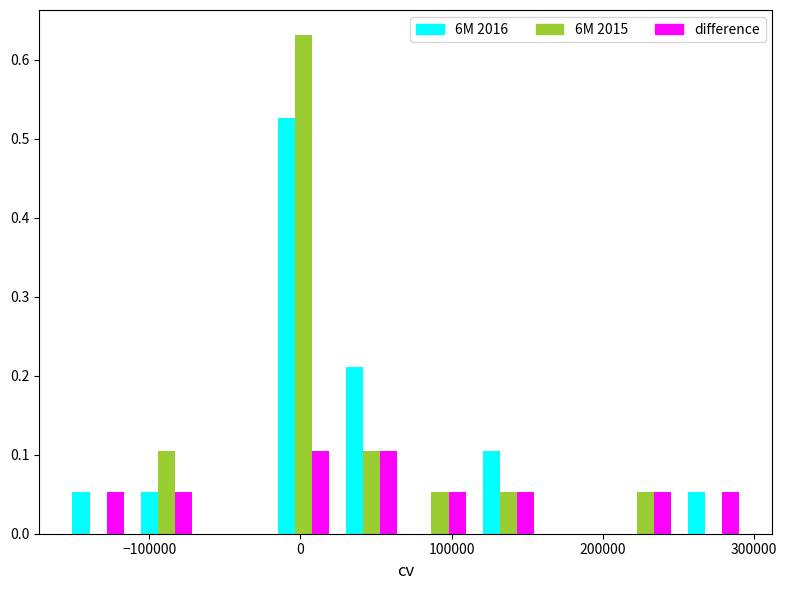

Reading left to right, list every range on the x-axis with the height of the bar of each series over it. Neither the bar edges nor the heights are printed on the chart, so give them approximately, as read against the axes.

-160000 to -110000: 6M 2016=0.05	6M 2015=0	difference=0.05
-110000 to -70000: 6M 2016=0.05	6M 2015=0.11	difference=0.05
-70000 to -20000: 6M 2016=0	6M 2015=0	difference=0
-20000 to 20000: 6M 2016=0.53	6M 2015=0.63	difference=0.11
20000 to 70000: 6M 2016=0.21	6M 2015=0.11	difference=0.11
70000 to 110000: 6M 2016=0	6M 2015=0.05	difference=0.05
110000 to 160000: 6M 2016=0.11	6M 2015=0.05	difference=0.05
160000 to 210000: 6M 2016=0	6M 2015=0	difference=0
210000 to 250000: 6M 2016=0	6M 2015=0.05	difference=0.05
250000 to 300000: 6M 2016=0.05	6M 2015=0	difference=0.05